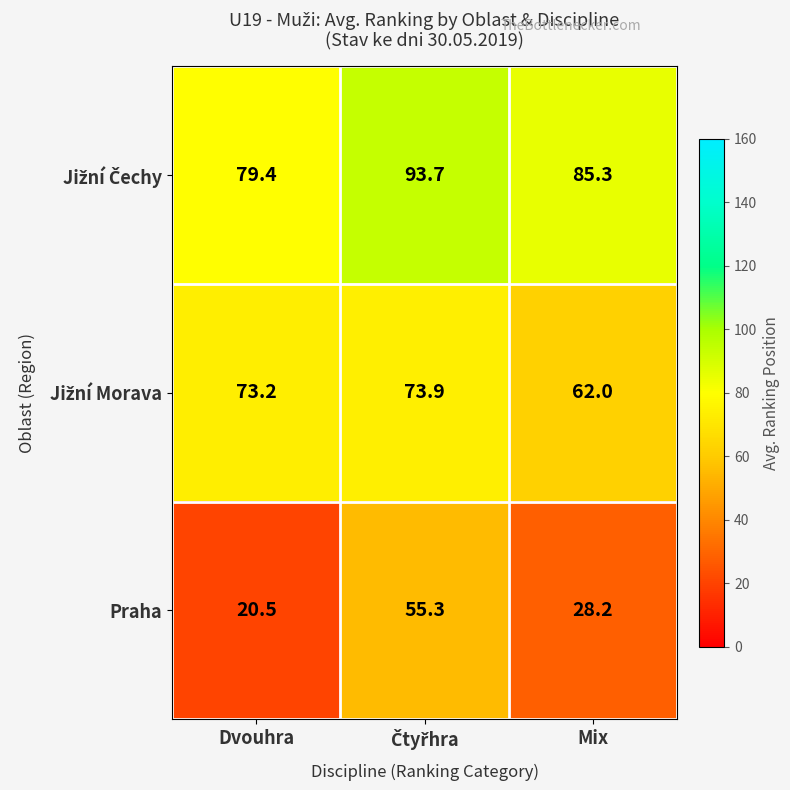

What is the total value across all series at Mix?

175.5